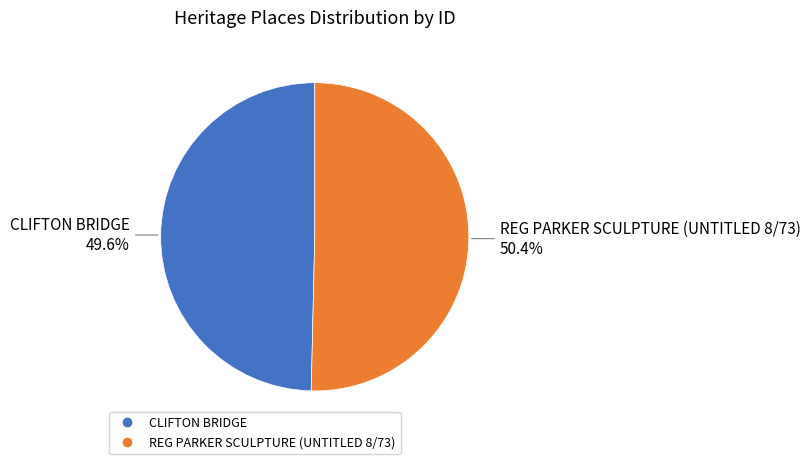

To the nearest percent, what is the combined percentage of REG PARKER SCULPTURE (UNTITLED 8/73) and CLIFTON BRIDGE?

100%